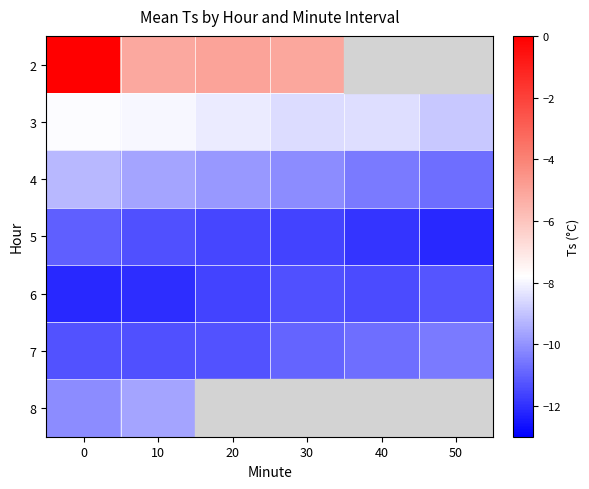

What is the lowest value of the 4 series?

-10.8